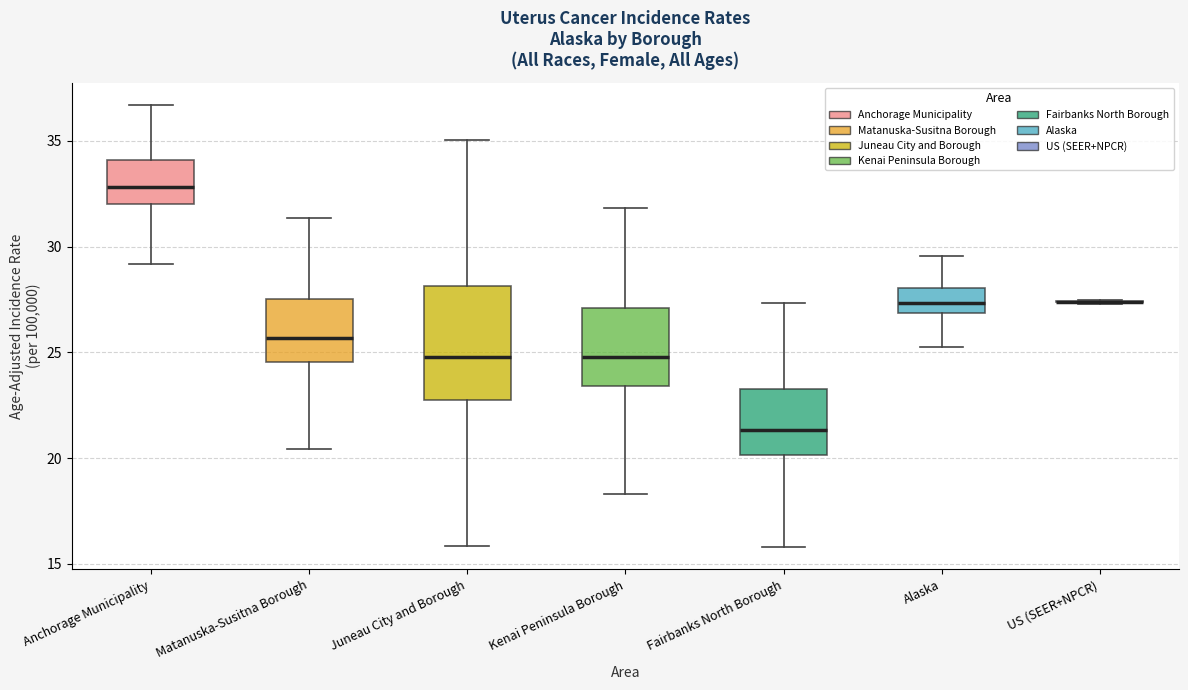

Reading left to right, transcribe this box plot: for each box, give where its median line is, the range the box spans, and where its two whiskers end, as read against the y-axis. The values are not printed on the chart, so give them approximately, as read against the axis.

Anchorage Municipality: median 33.0, box 32.0 to 34.0, whiskers 29.0 to 36.5
Matanuska-Susitna Borough: median 25.5, box 24.5 to 27.5, whiskers 20.5 to 31.5
Juneau City and Borough: median 25.0, box 23.0 to 28.0, whiskers 16.0 to 35.0
Kenai Peninsula Borough: median 25.0, box 23.5 to 27.0, whiskers 18.5 to 32.0
Fairbanks North Borough: median 21.5, box 20.0 to 23.5, whiskers 16.0 to 27.5
Alaska: median 27.5, box 27.0 to 28.0, whiskers 25.5 to 29.5
US (SEER+NPCR): box collapsed to a line at 27.5, whiskers 27.5 to 27.5